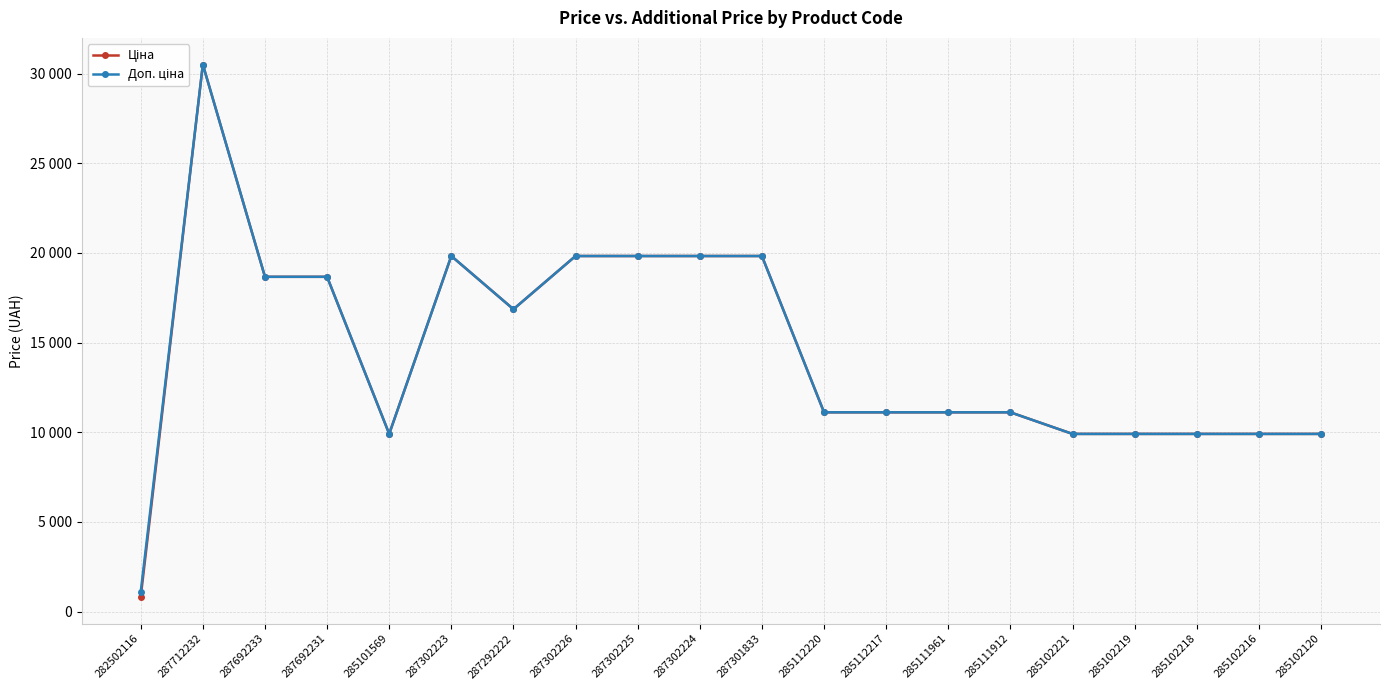

Does the chart have visible grid lines?

Yes